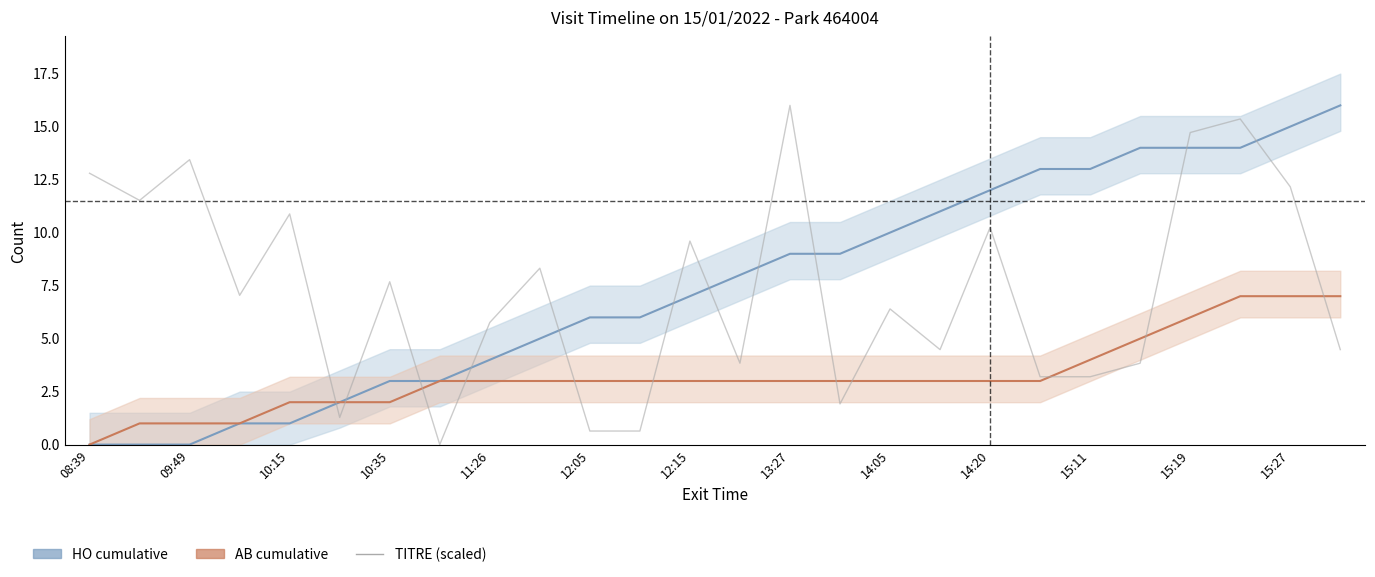

True or false: HO cumulative has more than 0 interior local peaks.

False